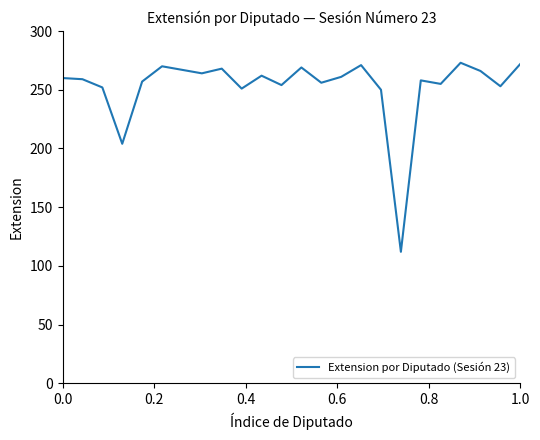

What is the minimum value shown in the chart?

112